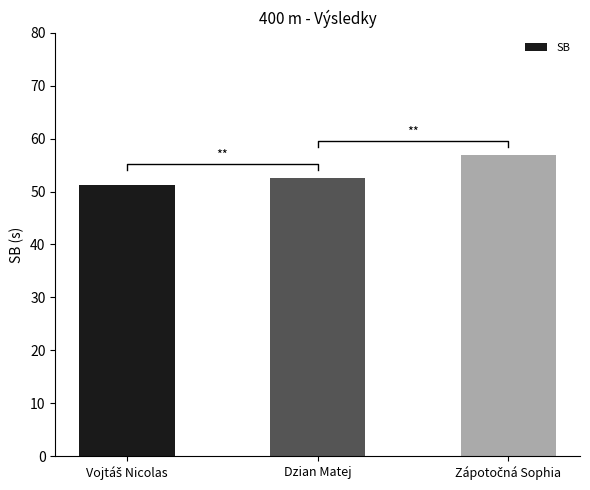

What is the difference between the second highest and minimum values?

1.2